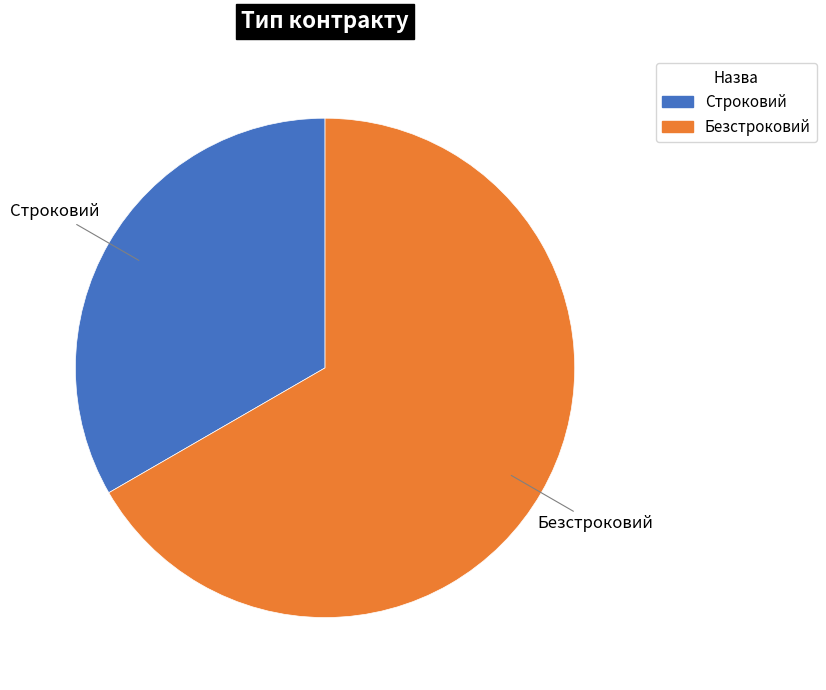

How many segments does this pie chart have?

2